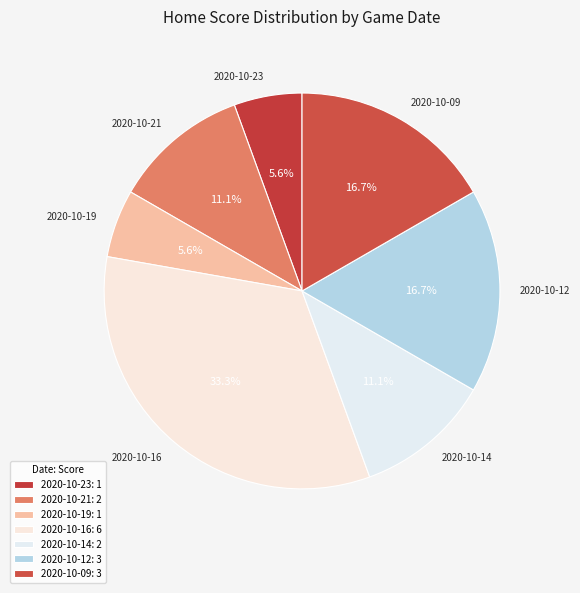

How many segments does this pie chart have?

7